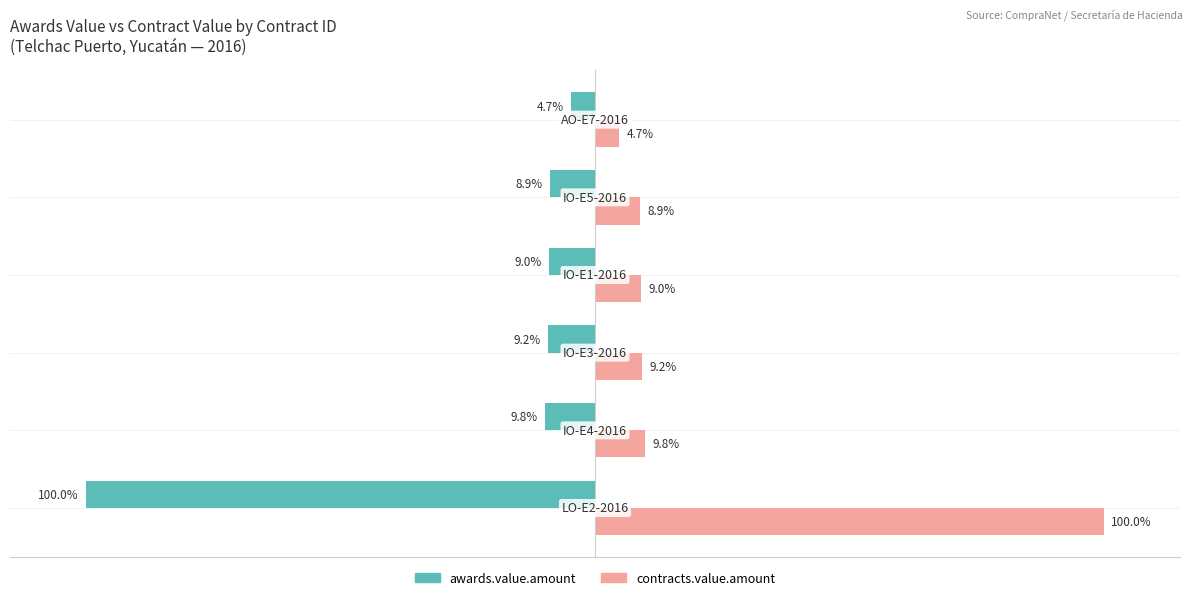

List the series in order of their peak value, highest first.

contracts.value.amount, awards.value.amount